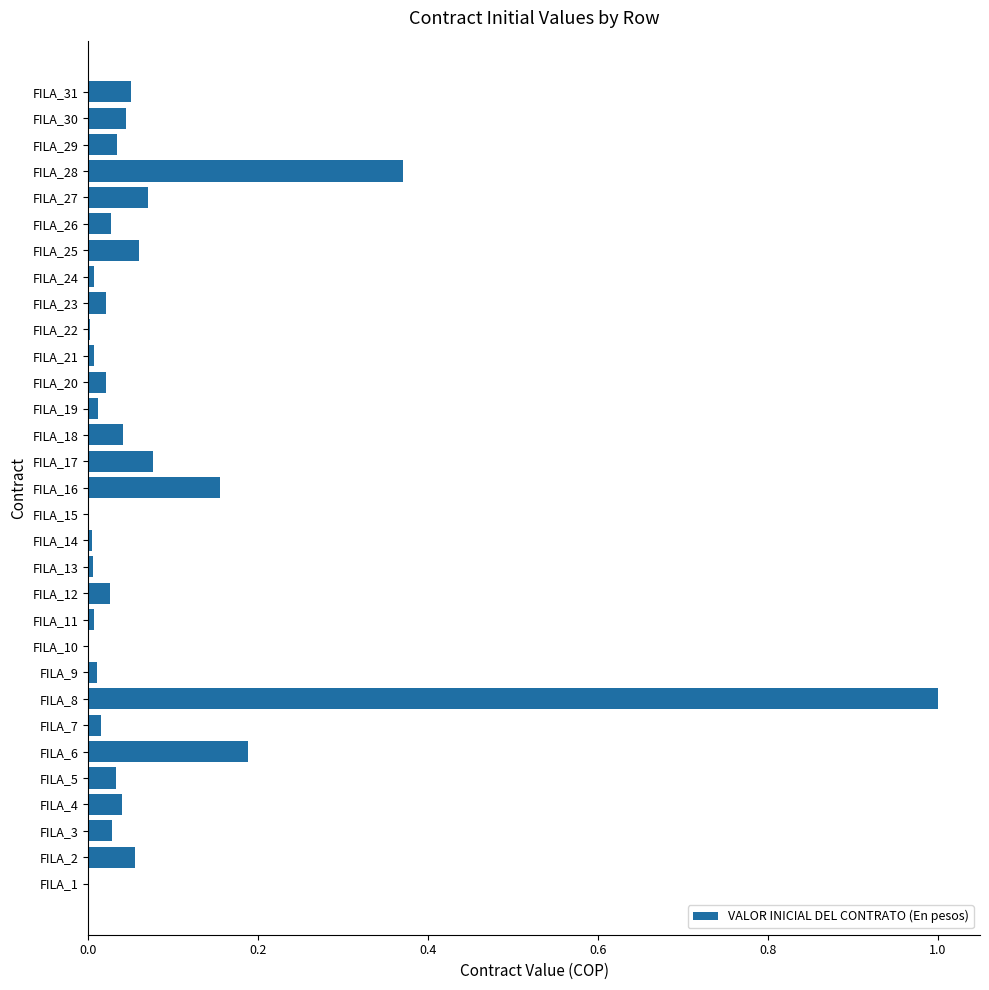

What is the sum of all values?

2.4